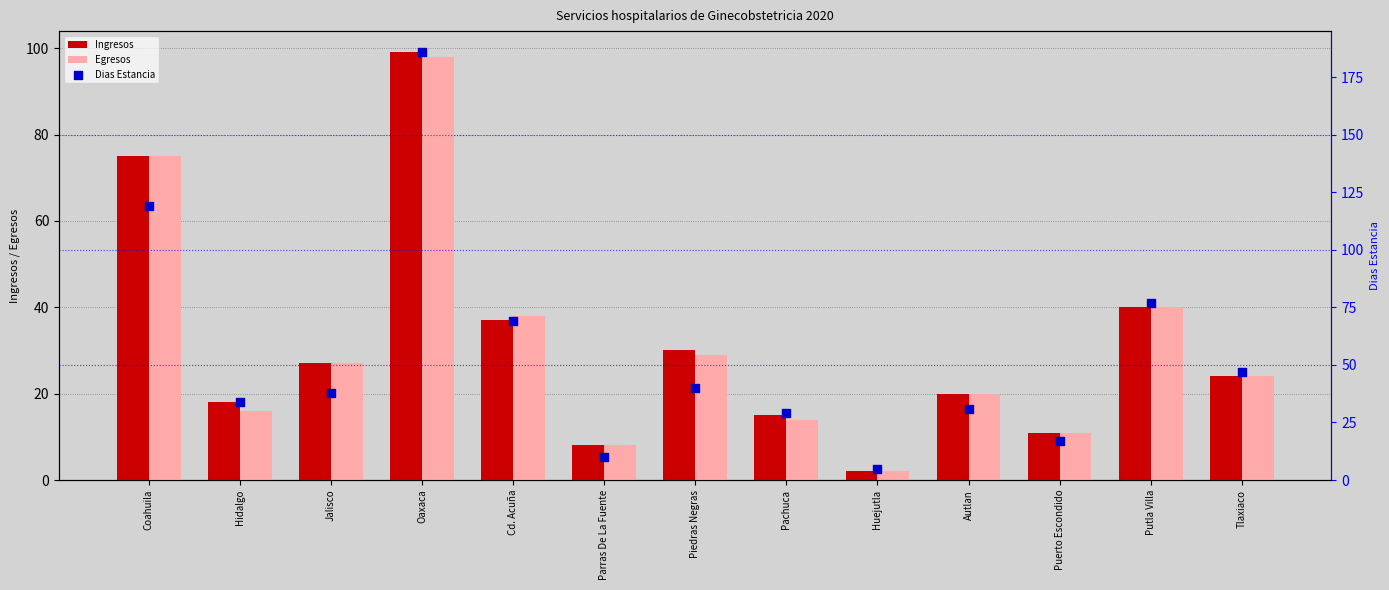

At which category is the sum across all series the highest?

Oaxaca